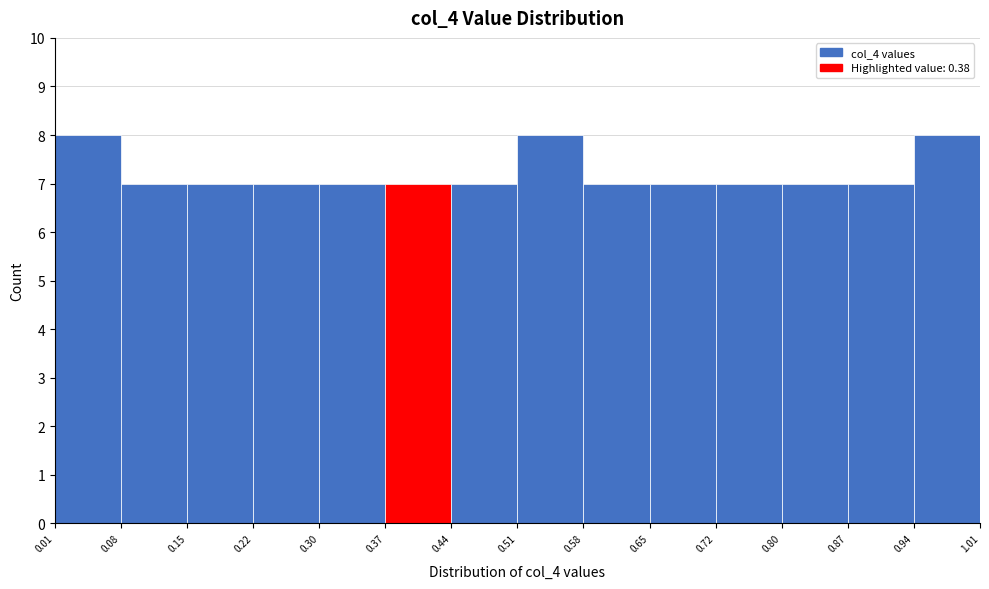

Reading left to right, list every bar in this chart as the range it spans on the x-axis followed by its height. The values are not printed on the chart, so give them approximately, as read against the axis.

0.01 to 0.08: 8
0.08 to 0.15: 7
0.15 to 0.22: 7
0.22 to 0.30: 7
0.30 to 0.37: 7
0.37 to 0.44: 7
0.44 to 0.51: 7
0.51 to 0.58: 8
0.58 to 0.65: 7
0.65 to 0.72: 7
0.72 to 0.80: 7
0.80 to 0.87: 7
0.87 to 0.94: 7
0.94 to 1.01: 8